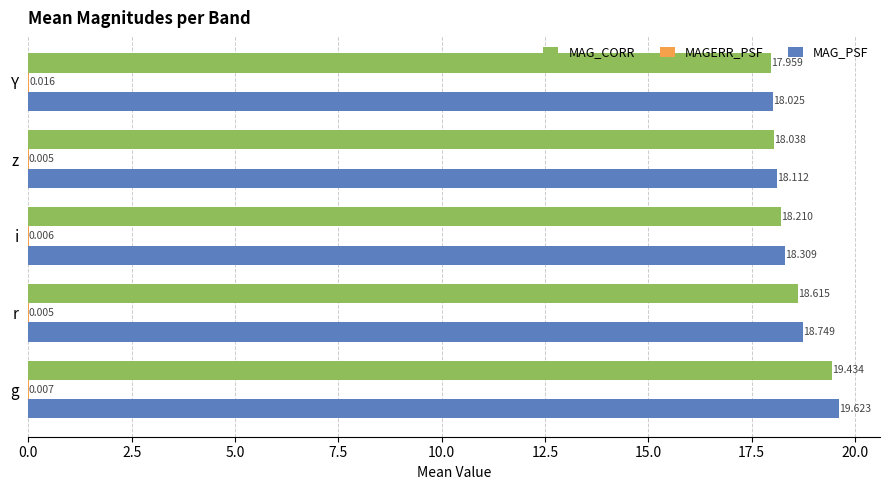

Which series changed the most between g and r?

MAG_PSF